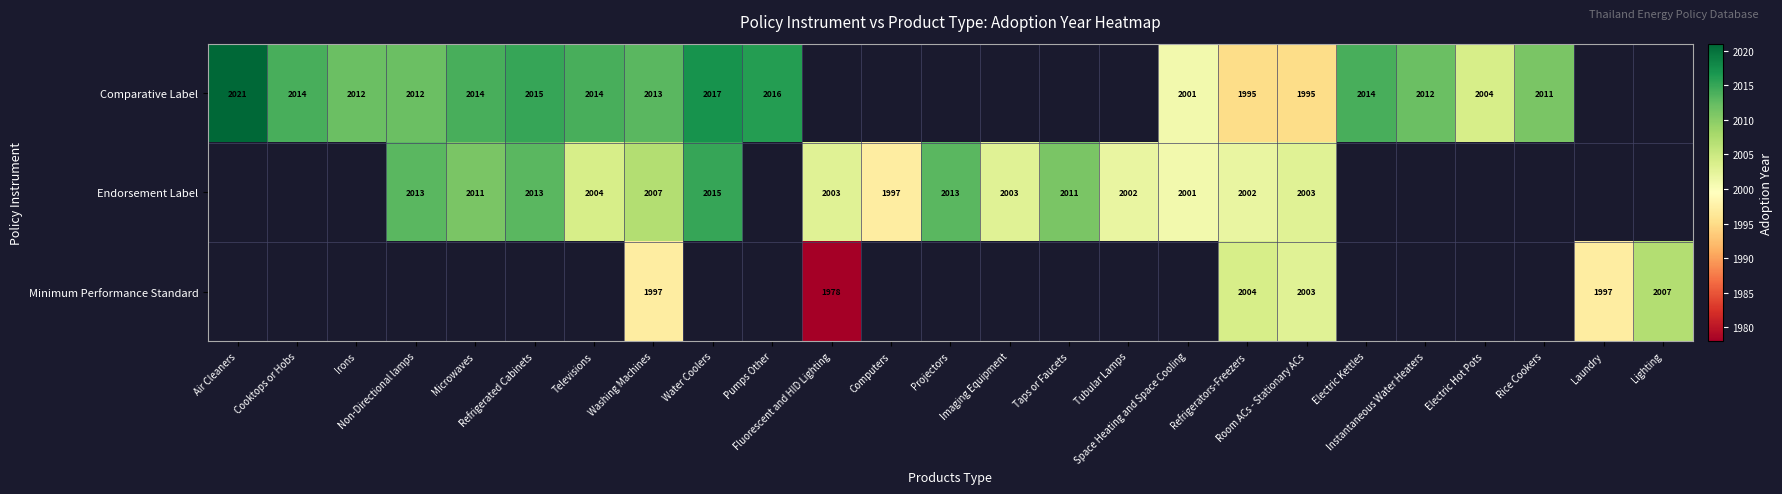

Which label corresponds to the largest value in the chart?

Air Cleaners